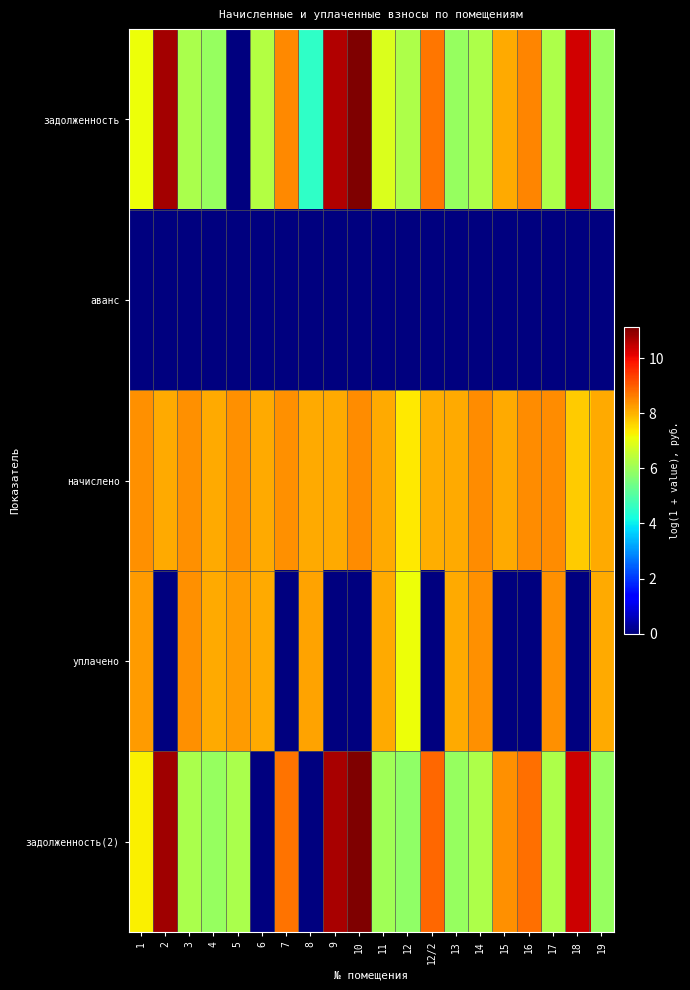

At 2, list the series in order from largest to smallest.

задолженность(2), задолженность, начислено, аванс, уплачено